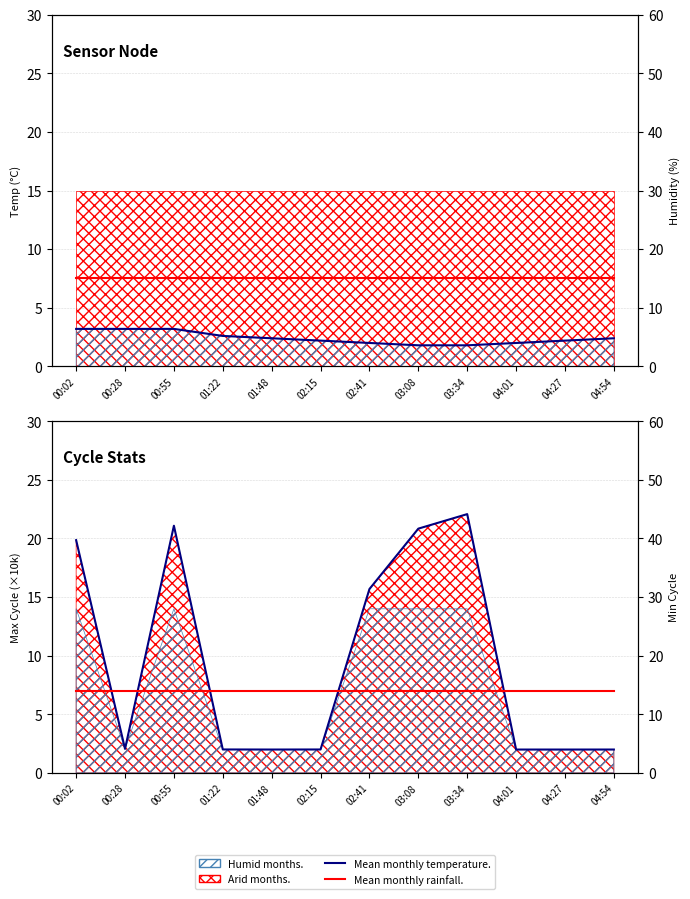

What position from the right is 00:55?

10